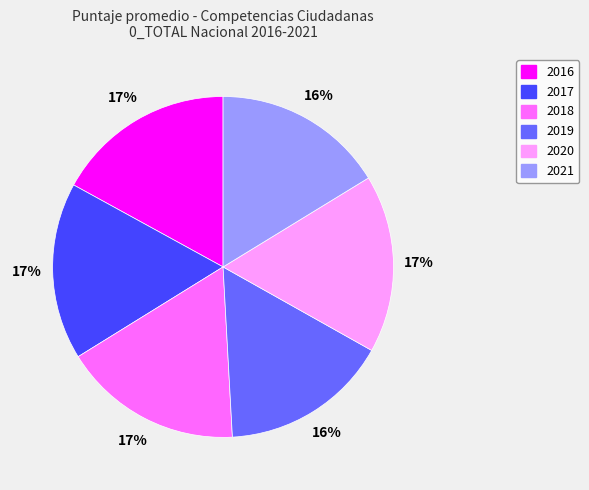

Between 2019 and 2020, which is larger?

2020